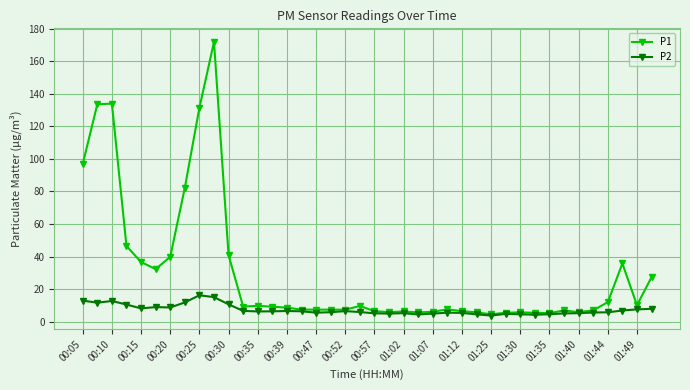

True or false: P1 has more than 2 points higher than both neighbors.

True